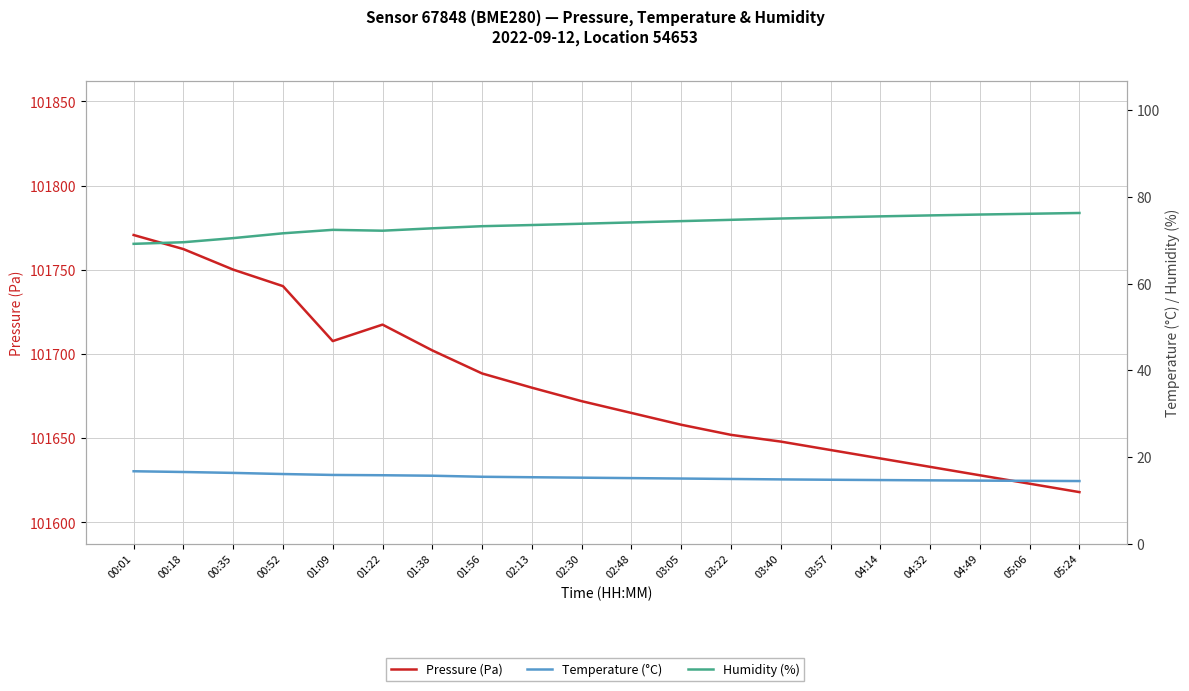

What position from the right is 02:30?

11